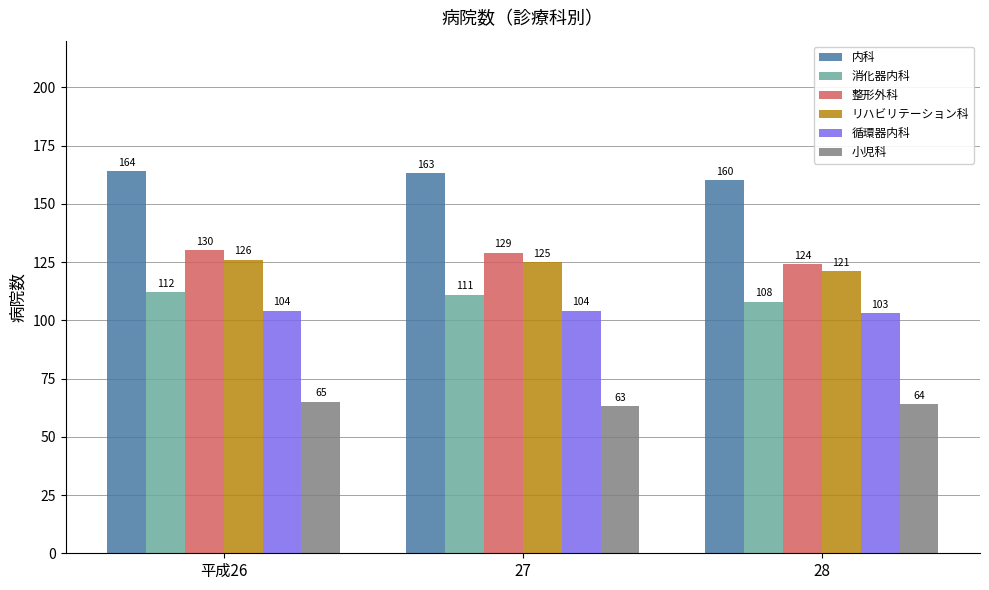

Reading left to right, what are all the values shown in this chart?

内科: 164	163	160
消化器内科: 112	111	108
整形外科: 130	129	124
リハビリテーション科: 126	125	121
循環器内科: 104	104	103
小児科: 65	63	64